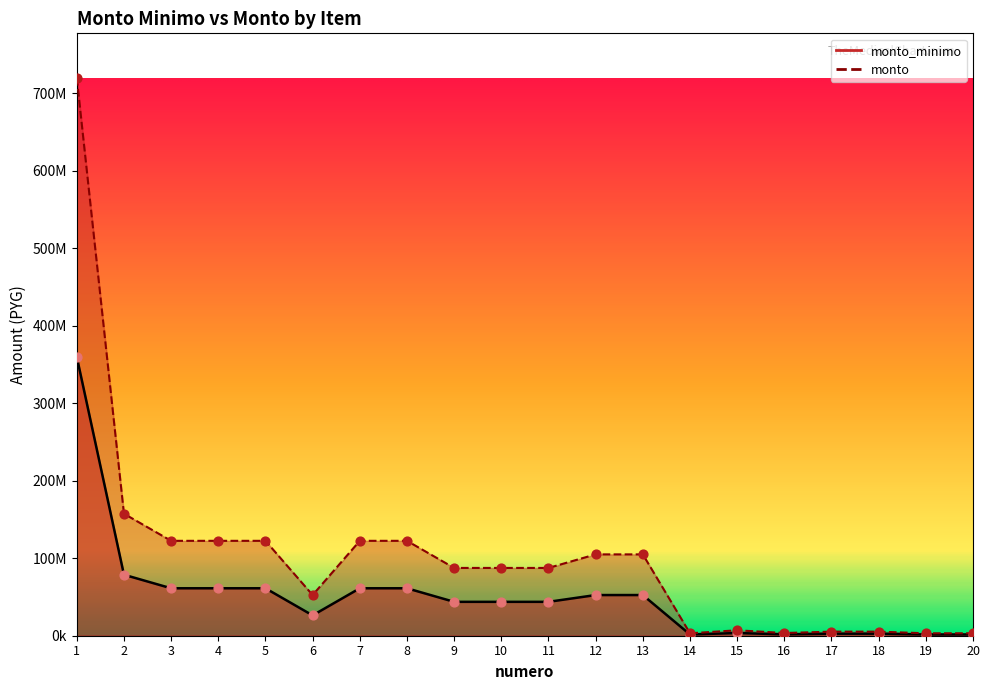

Which series has the widest spread of Y values?

monto